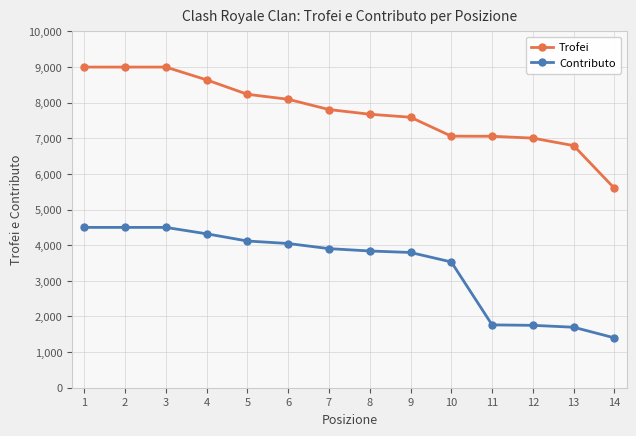

What is the greatest value displayed?

9000